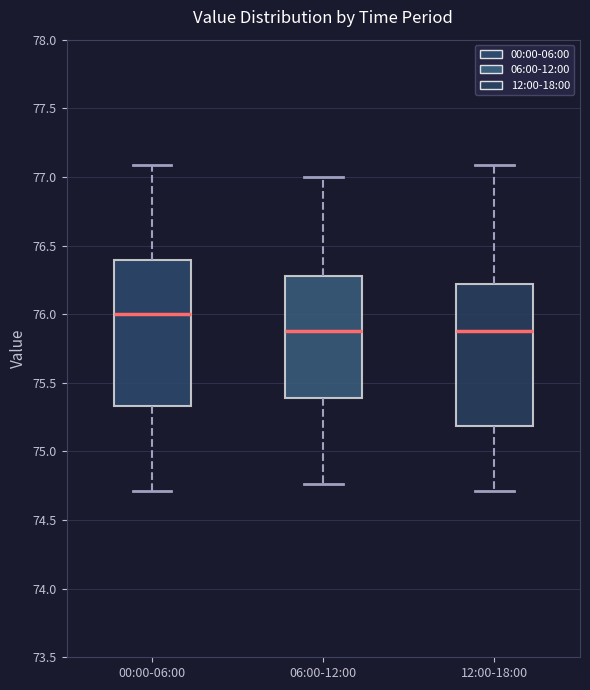

Where does the median line of the box for 12:00-18:00 sit on the y-axis? The values are not printed on the chart, so give them approximately, as read against the axis.

75.90